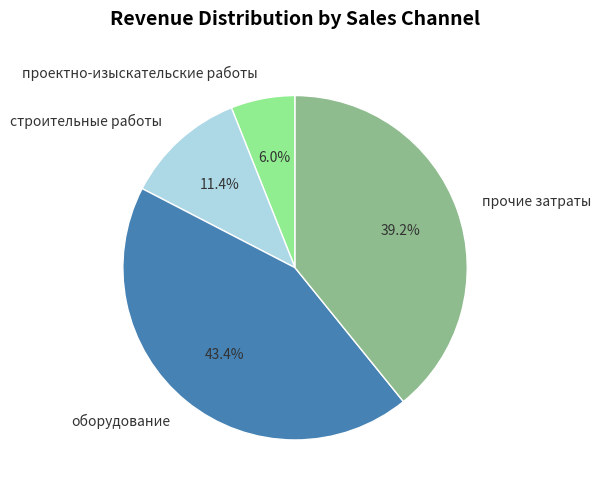

Does any single category account for the majority?

No